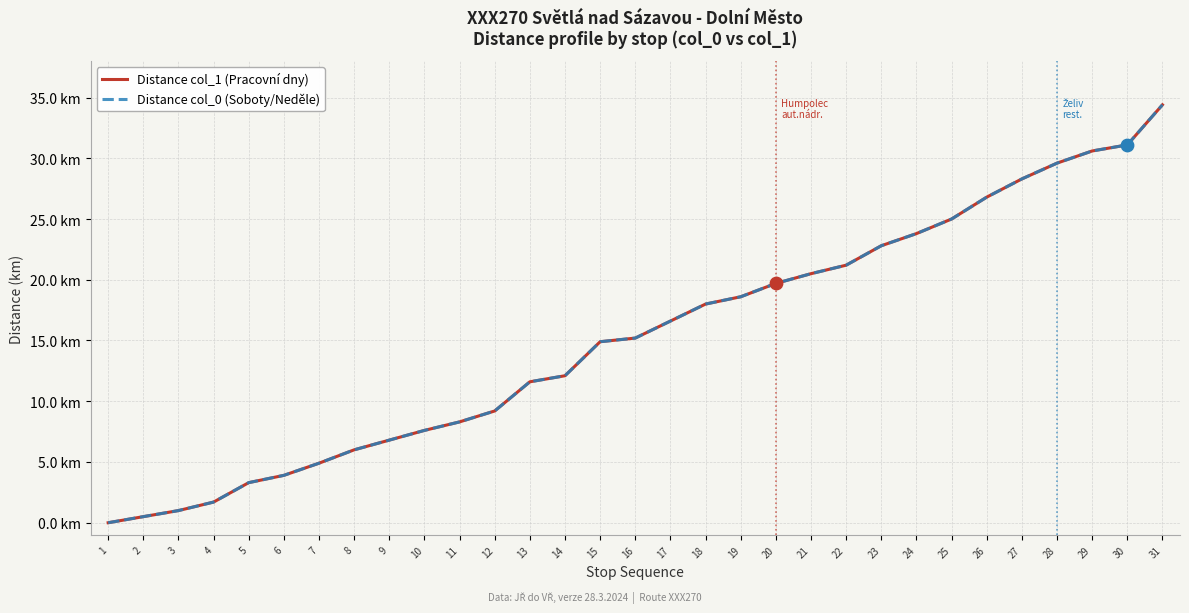

At which category is the sum across all series the highest?

31